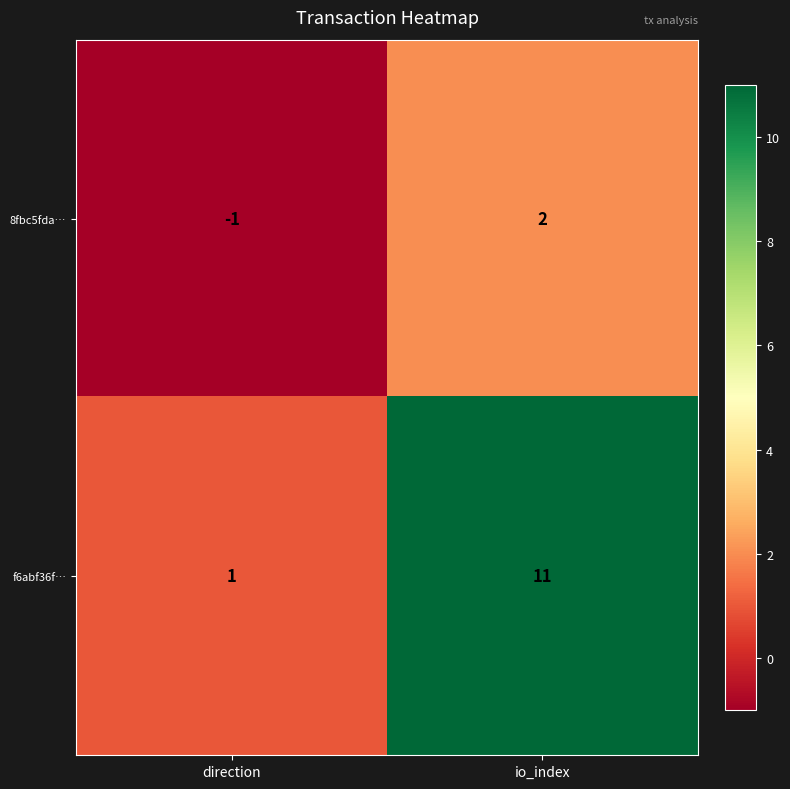

At direction, list the series in order from smallest to largest.

8fbc5fda…, f6abf36f…